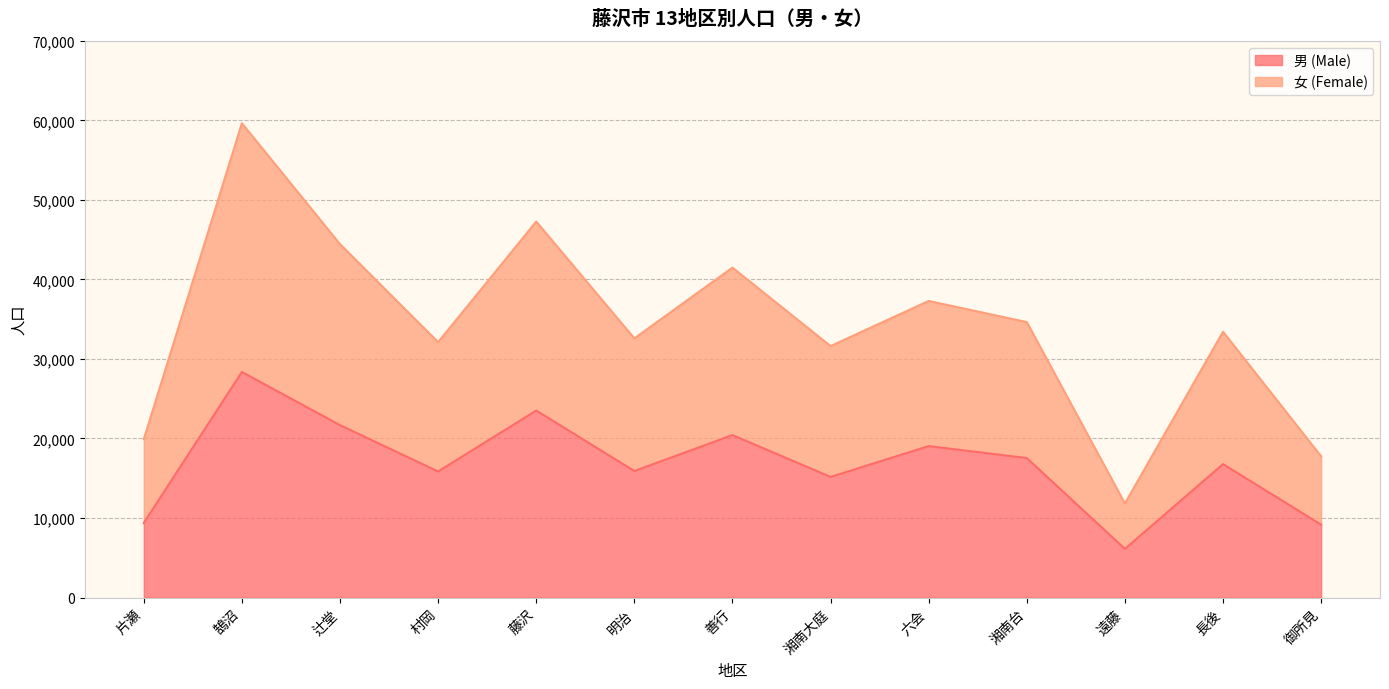

At which category does the chart reach its peak across all series?

鵠沼